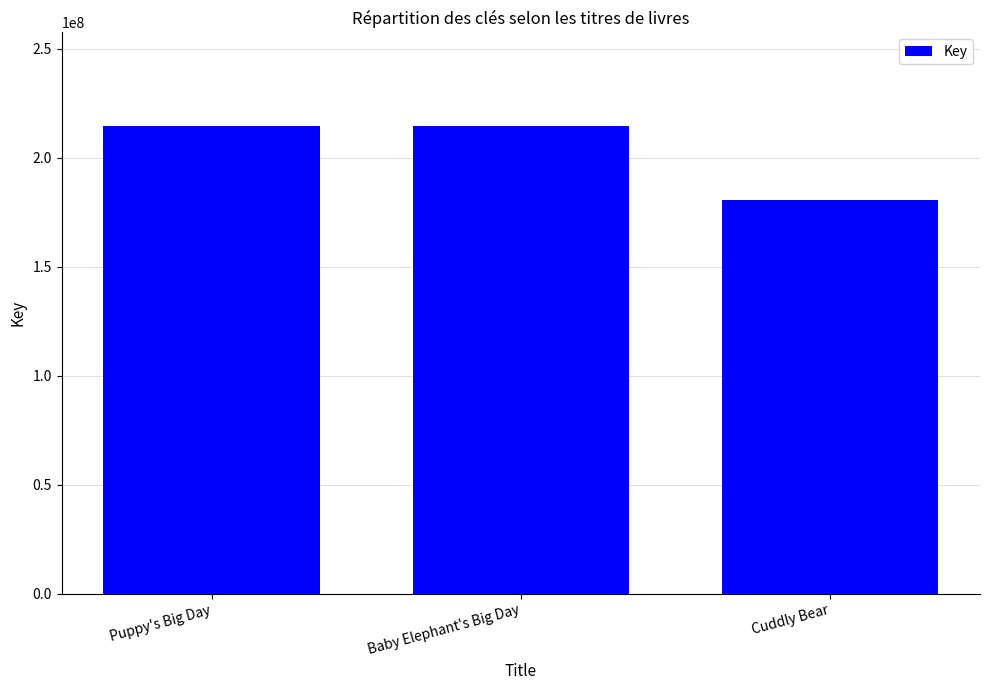

Count the number of categories in the chart.

3